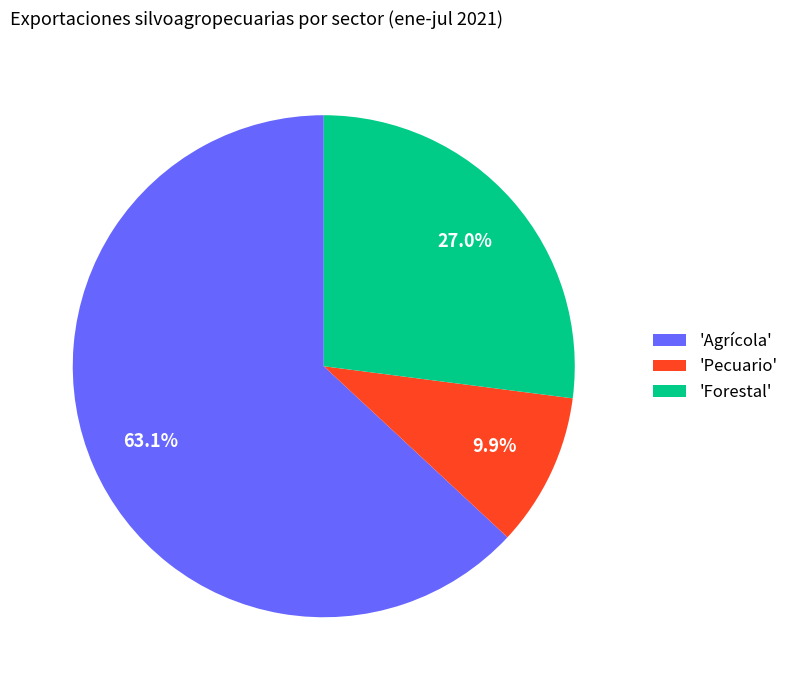

What percentage is NOT represented by 'Forestal'?

73.0%